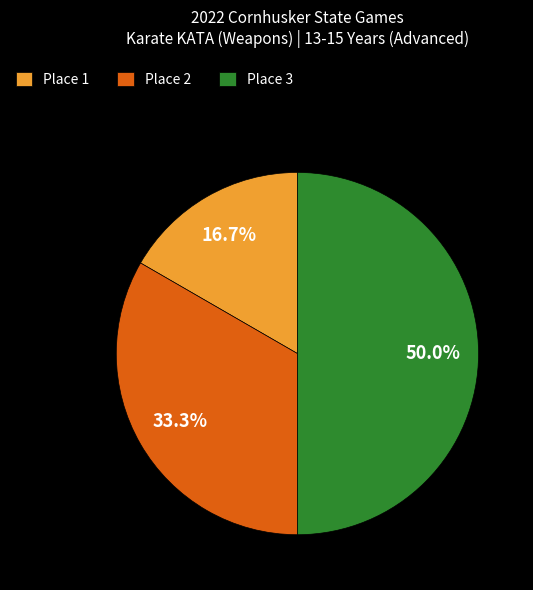

Combined, do Place 3 and Place 2 account for over 50%?

Yes